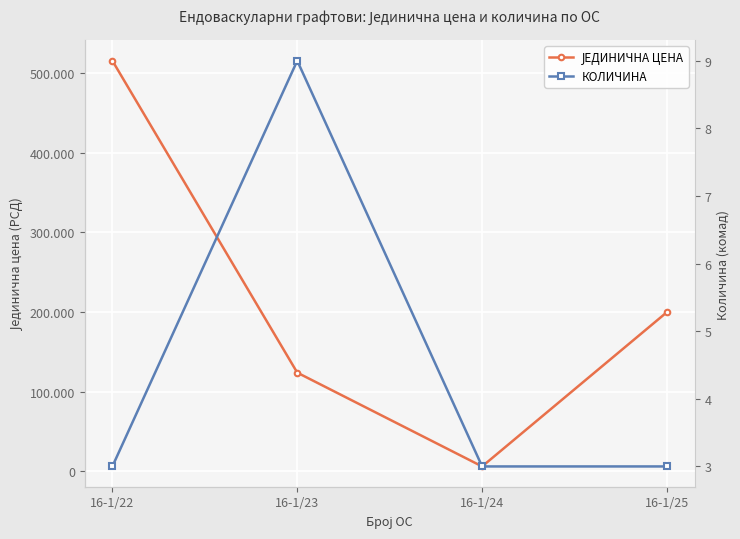

Reading left to right, extract all data points from this chart.

ЈЕДИНИЧНА ЦЕНА: 16-1/22=515498	16-1/23=124017	16-1/24=6293	16-1/25=200000
КОЛИЧИНА: 16-1/22=3	16-1/23=9	16-1/24=3	16-1/25=3